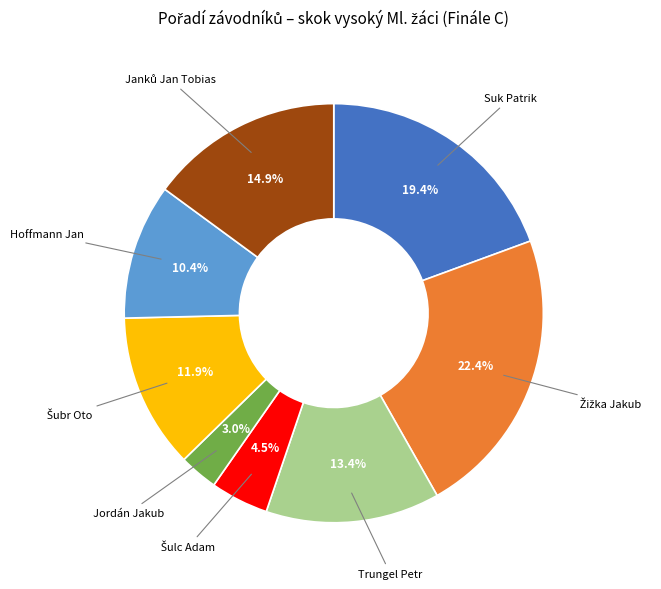

What portion of the pie excludes Jordán Jakub?

97.0%